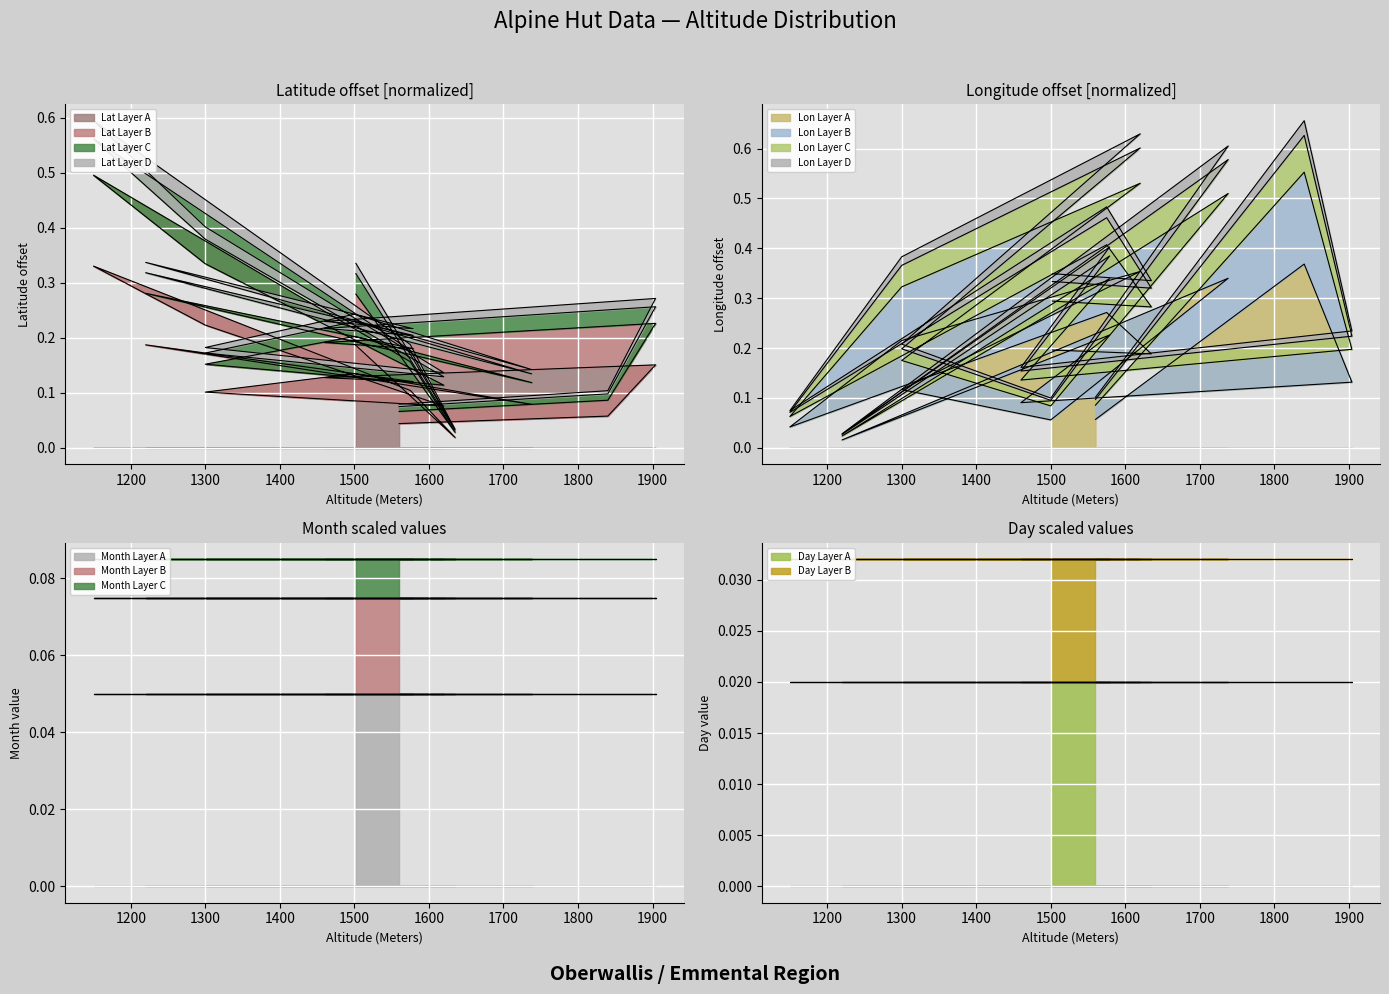

What is the label of the 10th point from the right?

1620